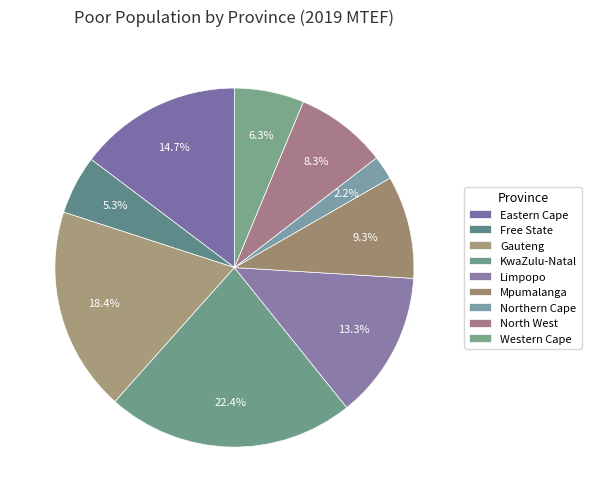

Is the sum of Free State and Gauteng greater than half?

No